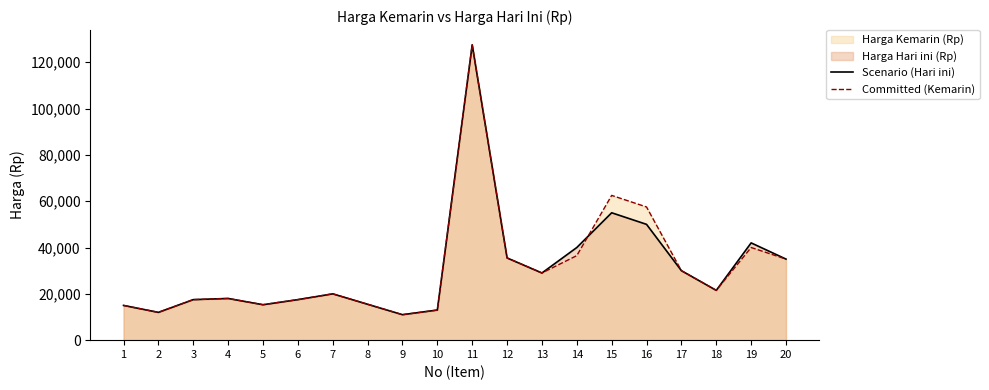

List the series in order of their peak value, highest first.

Scenario (Hari ini), Committed (Kemarin)